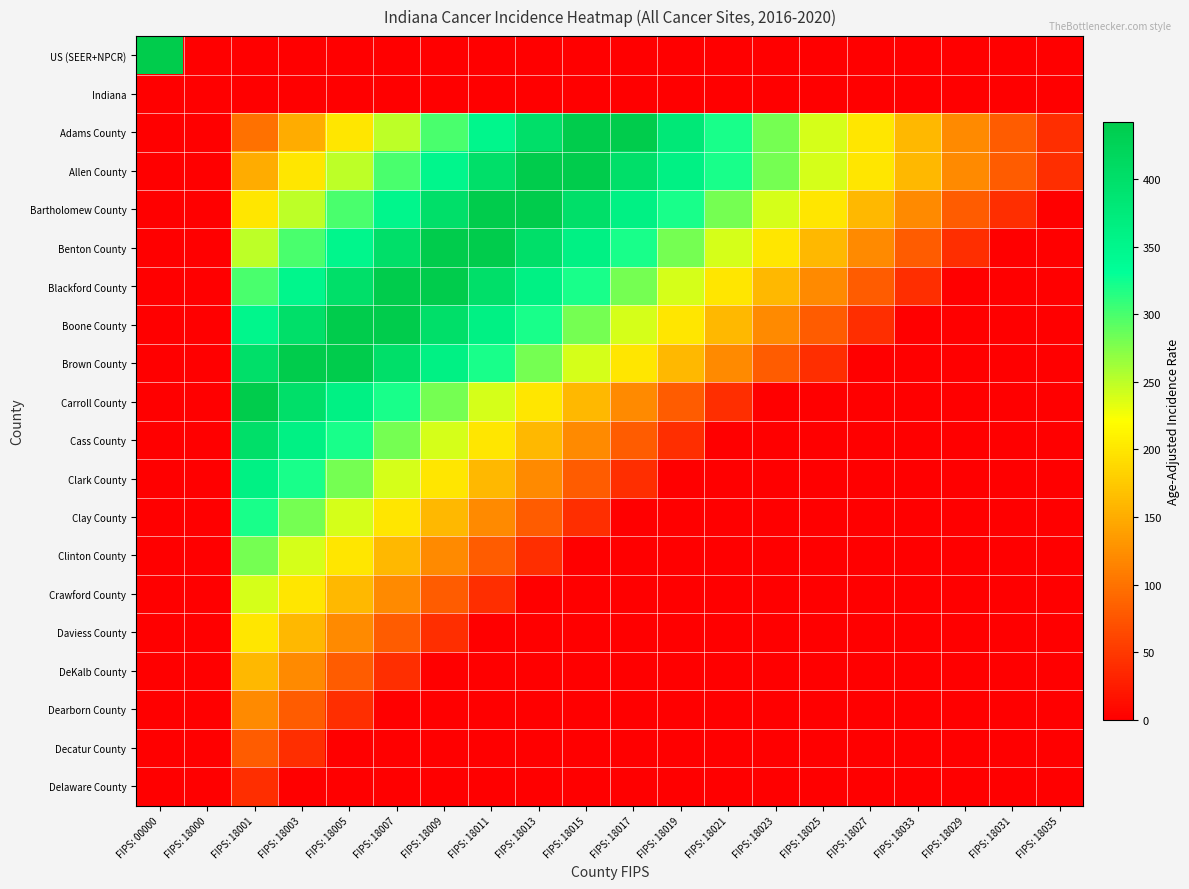

At which category is the sum across all series the highest?

FIPS: 18001